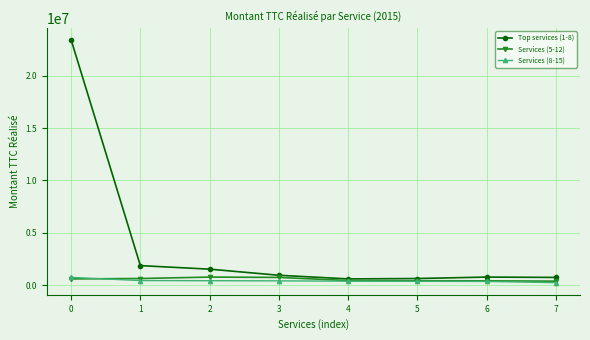

What is the greatest value displayed?

23447291.0